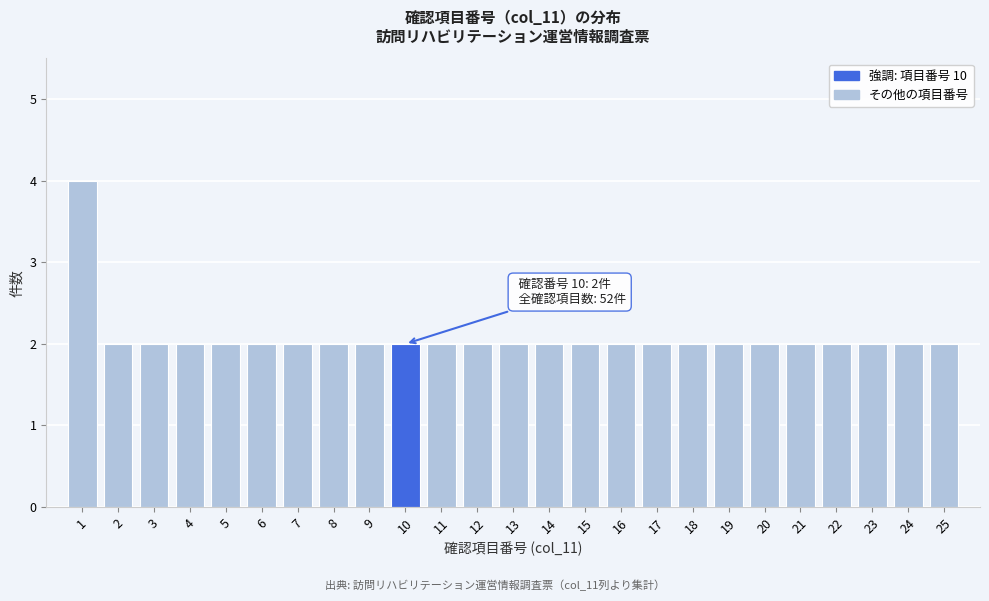

Over which range of the x-axis is the bar tallest?

0.5 to 1.5